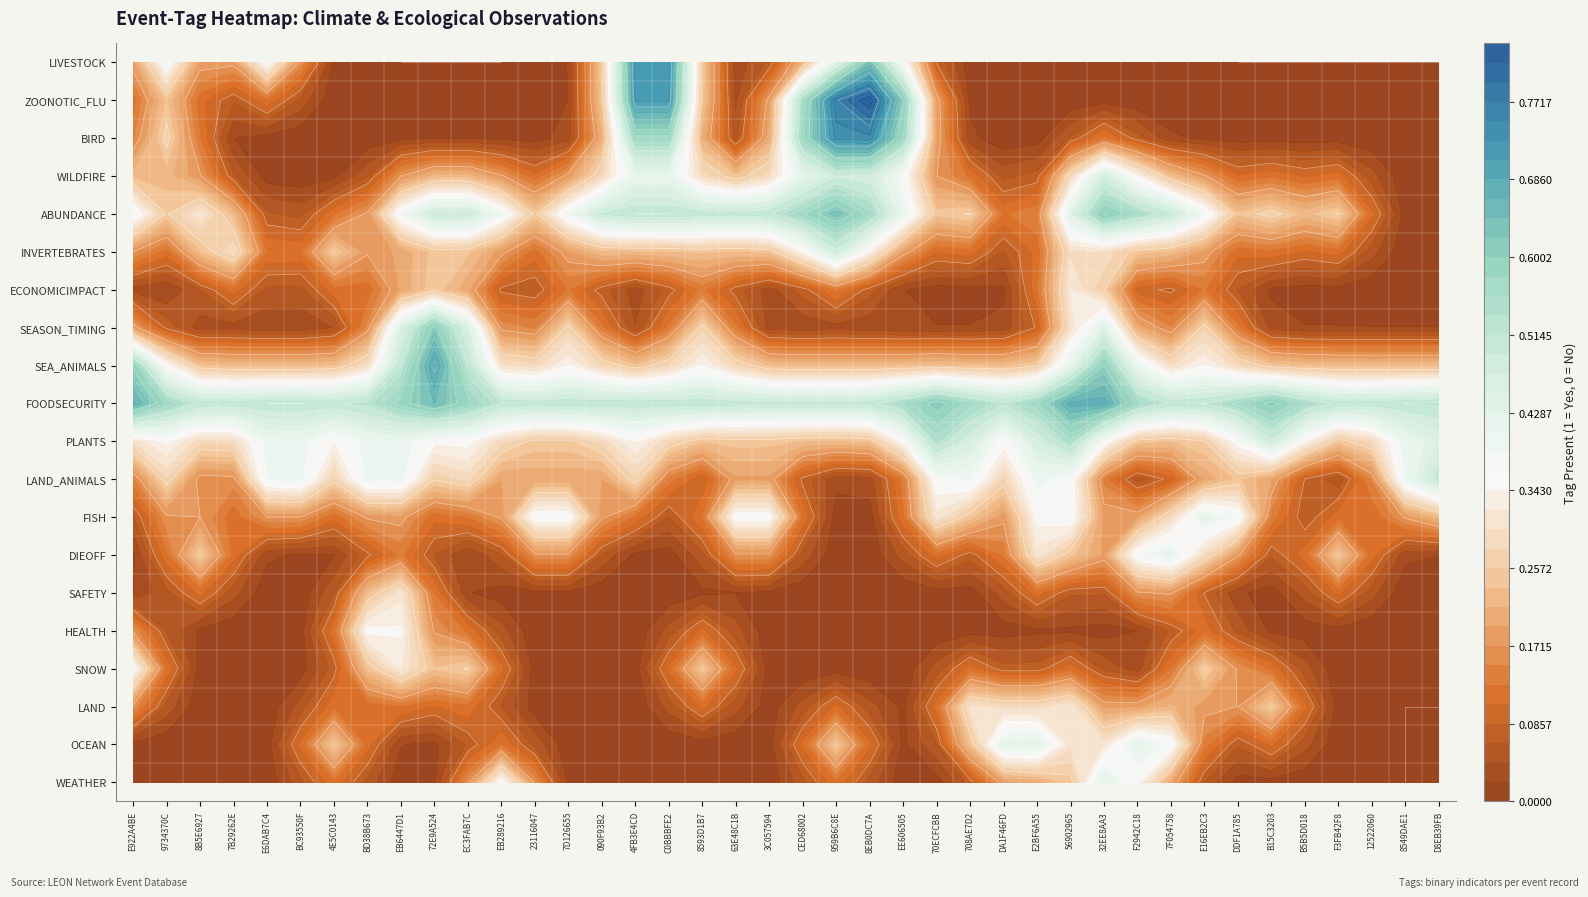

Reading right to left, transcribe all the data shown in this chart.

WEATHER: 0	0	0	0	0	0	0	0	0	0	1	0	0	0	0	0	0	0	0	0	0	0	0	0	0	0	0	0	1	0	0	0	0	0	0	0	0	0	0	0
OCEAN: 0	0	0	0	0	0	0	0	1	1	0	0	1	1	0	0	0	0	1	0	0	0	0	0	0	0	0	0	0	0	0	0	0	1	0	0	0	0	0	0
LAND: 0	0	0	0	0	1	0	0	0	0	0	1	0	0	1	0	0	0	0	0	0	0	0	0	0	0	0	0	0	0	0	0	0	0	0	0	0	0	0	0
SNOW: 0	0	0	0	0	0	0	1	0	0	0	0	0	0	0	0	0	0	0	0	0	0	1	0	0	0	0	0	0	1	0	1	0	0	0	0	0	0	0	1
HEALTH: 0	0	0	0	0	0	0	0	0	0	0	0	0	0	0	0	0	0	0	0	0	0	0	0	0	0	0	0	0	0	0	0	1	0	0	0	0	0	0	0
SAFETY: 0	0	0	0	0	0	0	0	0	0	0	0	0	0	0	0	0	0	0	0	0	0	0	0	0	0	0	0	0	0	0	1	0	0	0	0	0	0	0	0
DIEOFF: 0	0	0	1	0	0	0	0	1	1	0	0	1	0	0	0	0	0	0	0	0	0	0	0	0	0	0	0	0	0	0	0	0	0	0	0	0	1	0	0
FISH: 0	0	0	0	0	0	1	1	0	0	0	1	0	0	0	1	0	0	0	0	1	1	0	0	0	0	1	1	0	0	0	0	0	0	0	0	0	0	0	0
LAND_ANIMALS: 1	1	0	0	0	0	0	0	0	0	0	0	1	0	1	0	0	0	0	0	0	0	0	0	1	0	0	0	0	1	0	1	1	0	1	1	0	0	1	0
PLANTS: 0	0	0	0	0	1	0	0	0	0	0	1	0	0	0	1	0	0	0	0	0	0	0	0	0	0	0	0	0	0	0	0	0	0	0	0	0	0	0	0
FOODSECURITY: 1	1	1	1	1	1	1	1	1	1	1	1	1	1	1	1	1	1	1	1	1	1	1	1	1	1	1	1	1	1	1	1	1	1	1	1	1	1	1	1
SEA_ANIMALS: 0	0	0	0	0	0	0	0	0	0	1	0	0	0	0	0	0	0	0	0	0	0	0	0	0	0	0	0	0	0	1	0	0	0	0	0	0	0	0	1
SEASON_TIMING: 0	0	0	0	0	0	0	1	0	0	1	0	0	0	0	0	0	0	0	0	0	0	1	0	0	0	1	0	0	1	1	1	0	0	0	0	0	0	0	0
ECONOMICIMPACT: 0	0	0	0	0	0	0	0	0	0	0	1	0	0	0	0	0	0	0	0	0	0	0	0	0	0	0	0	0	0	0	0	0	0	0	0	0	0	0	0
INVERTEBRATES: 0	0	0	0	0	0	0	0	0	0	0	0	0	0	0	0	0	0	1	0	0	0	0	0	0	0	0	0	0	0	0	0	0	1	0	0	1	0	0	0
ABUNDANCE: 0	0	0	1	0	1	0	1	1	1	1	1	0	0	1	0	1	1	1	1	1	1	1	1	1	1	1	0	1	1	1	1	0	0	0	0	0	1	0	1
WILDFIRE: 0	0	0	0	0	0	0	0	0	0	1	0	0	0	0	0	0	0	0	0	0	0	0	0	0	0	0	0	0	0	0	0	0	0	0	0	0	0	0	0
BIRD: 0	0	0	0	0	0	0	0	0	0	0	0	0	0	0	0	1	1	1	1	0	0	0	1	1	0	0	0	0	0	0	0	0	0	0	0	0	0	1	0
ZOONOTIC_FLU: 0	0	0	0	0	0	0	0	0	0	0	0	0	0	0	0	1	1	1	1	0	0	0	1	1	0	0	0	0	0	0	0	0	0	0	0	0	0	0	0
LIVESTOCK: 0	0	0	0	0	0	0	0	0	0	0	0	0	0	0	0	0	1	0	0	0	0	0	1	1	0	0	0	0	0	0	0	0	0	0	1	0	0	1	0